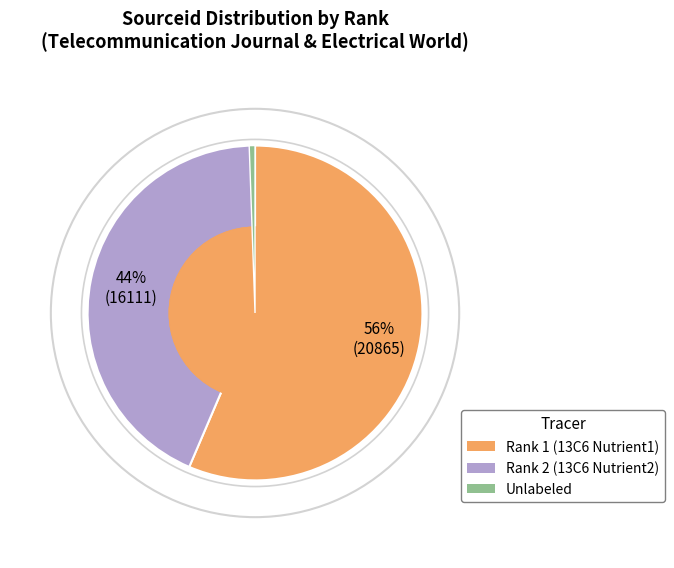

Does Rank 2 represent more than half of the total?

No